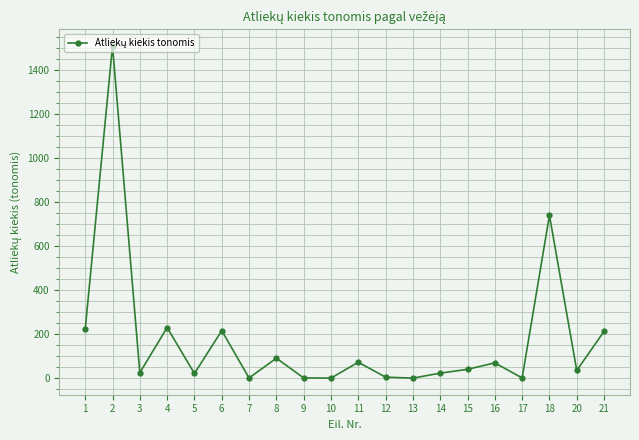

What is the change in value from 18 to 20?

-704.5